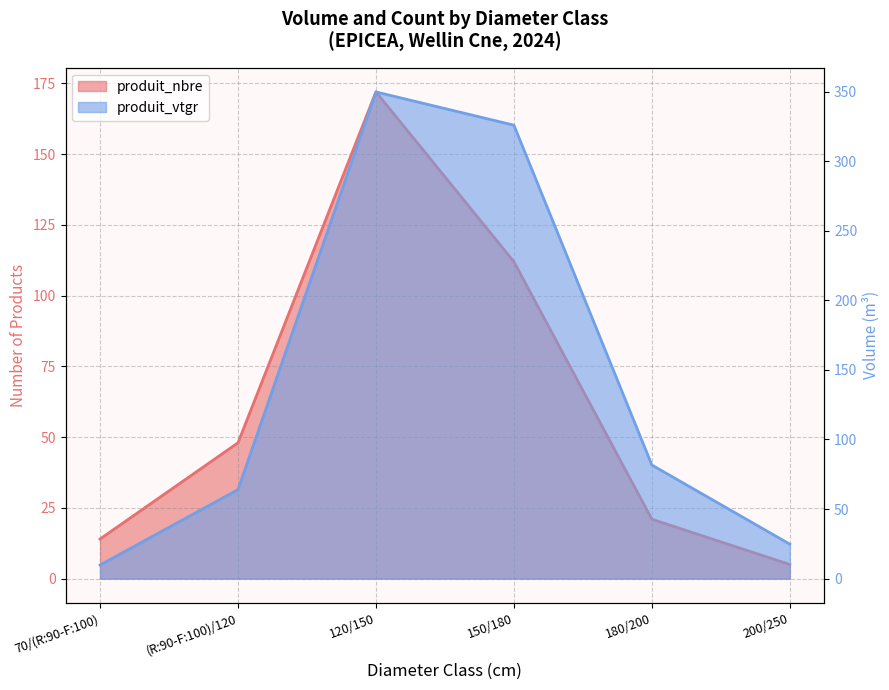

What is the label of the 4th point from the left?

150/180